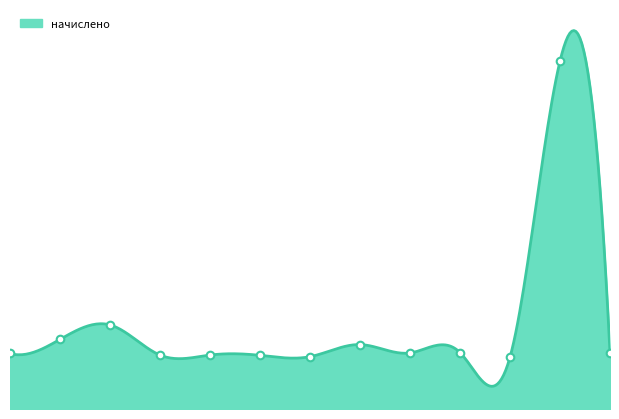

What is the change in value from 13 to 14?

+9929.4